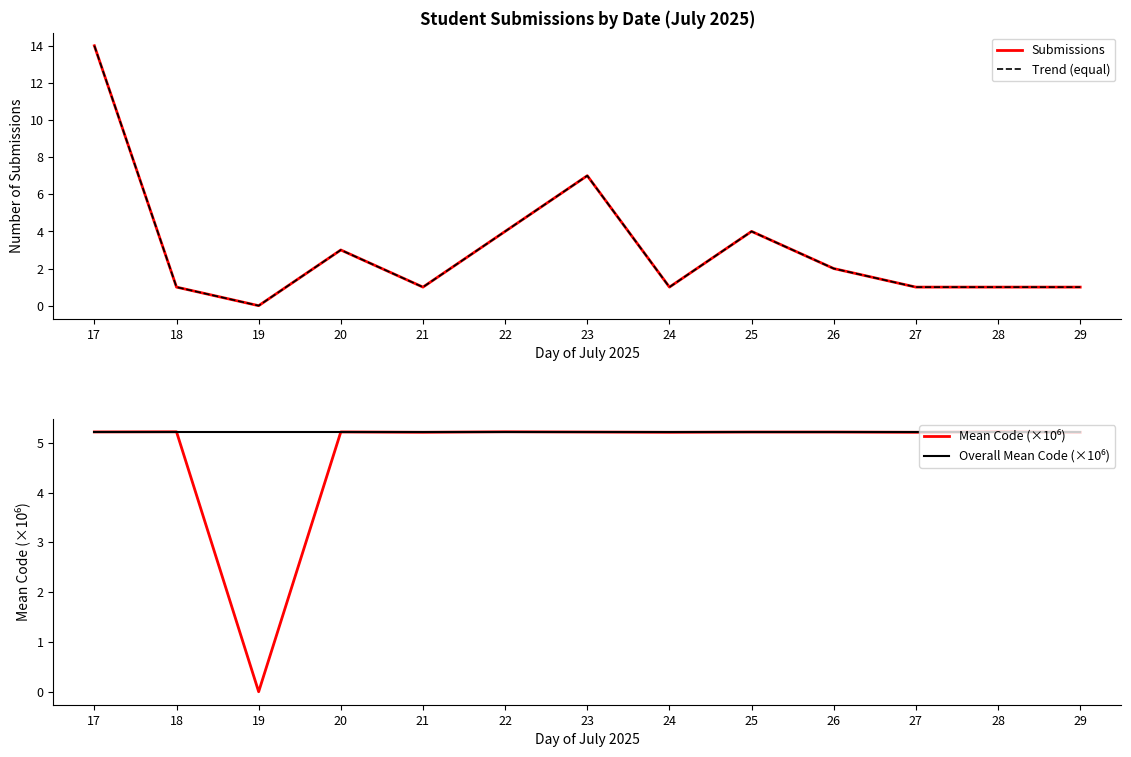

At which category does the chart reach its peak across all series?

17